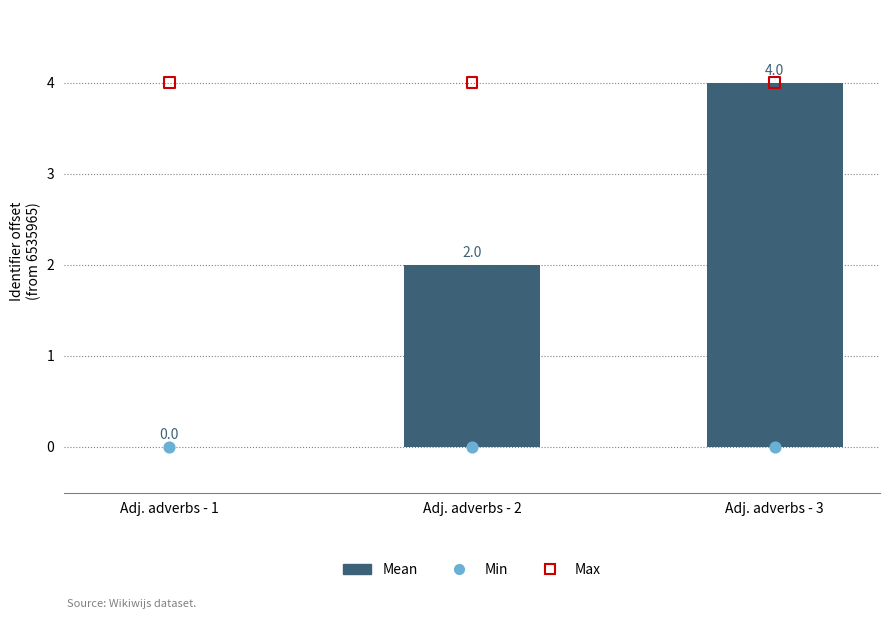

At how many categories does at least one series exceed 1?

3